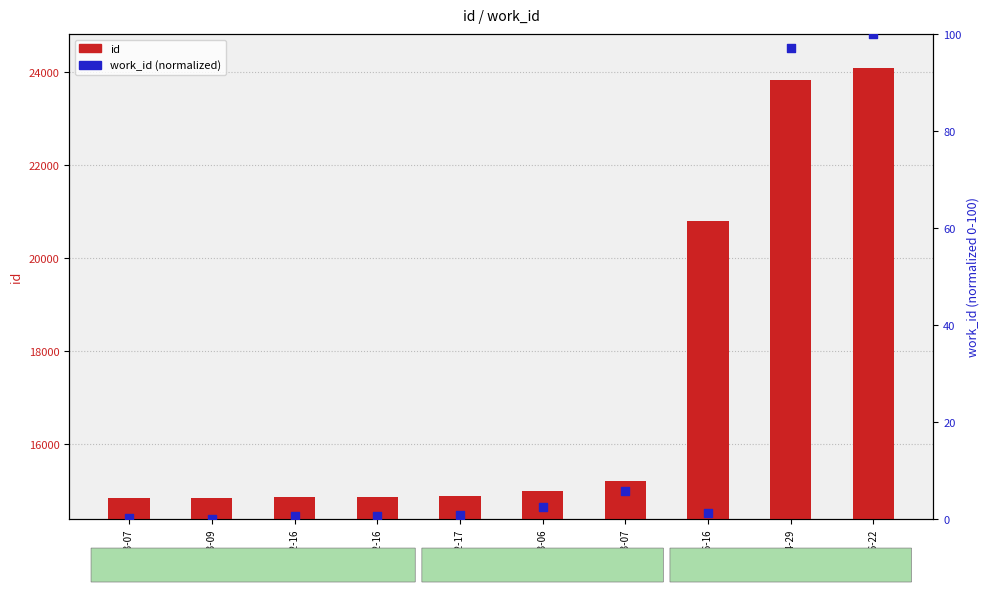

At how many categories does at least one series exceed 2130?

10